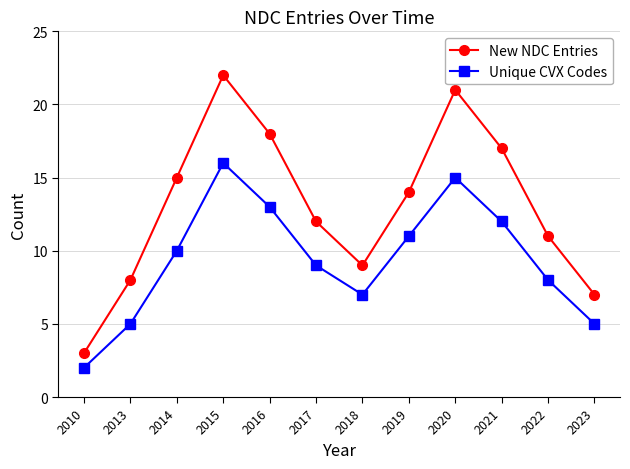

List the series in order of their overall mean, highest first.

New NDC Entries, Unique CVX Codes